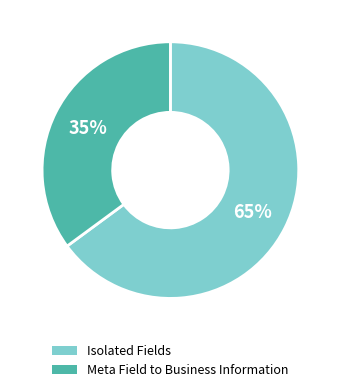

To the nearest percent, what is the average slice percentage?

50%